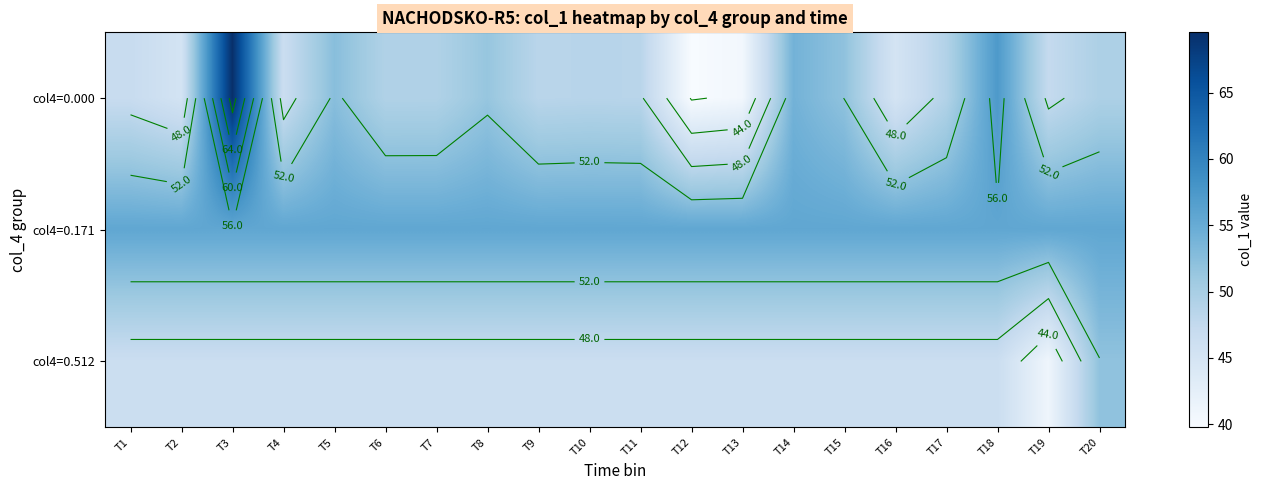

Is it true that col4=0.000 equals 10.3 at T7?

False